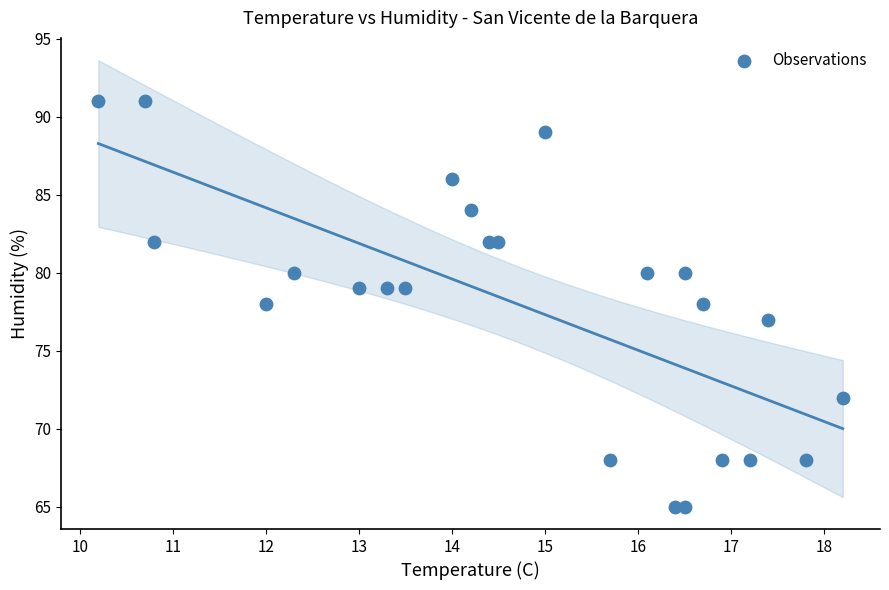

What is the range of Y values (max minus min)?

26